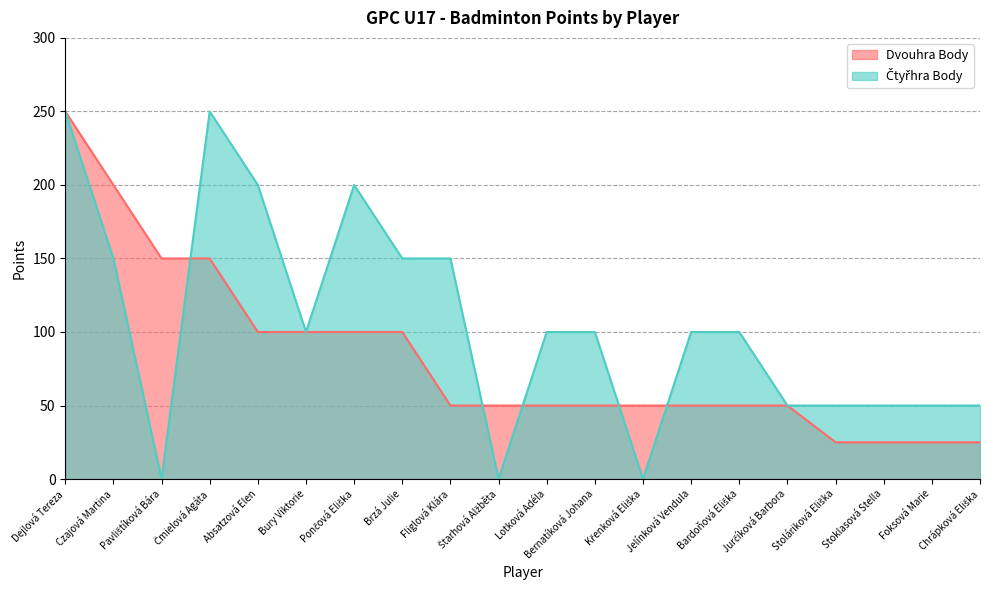

True or false: Dvouhra Body has more than 0 points higher than both neighbors.

False